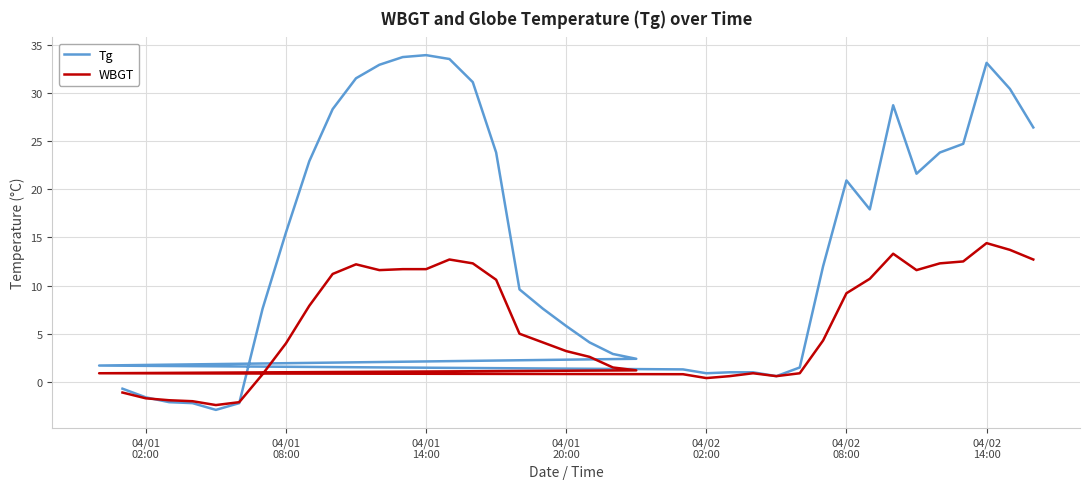

How many interior local peaks does the Tg series have?

4